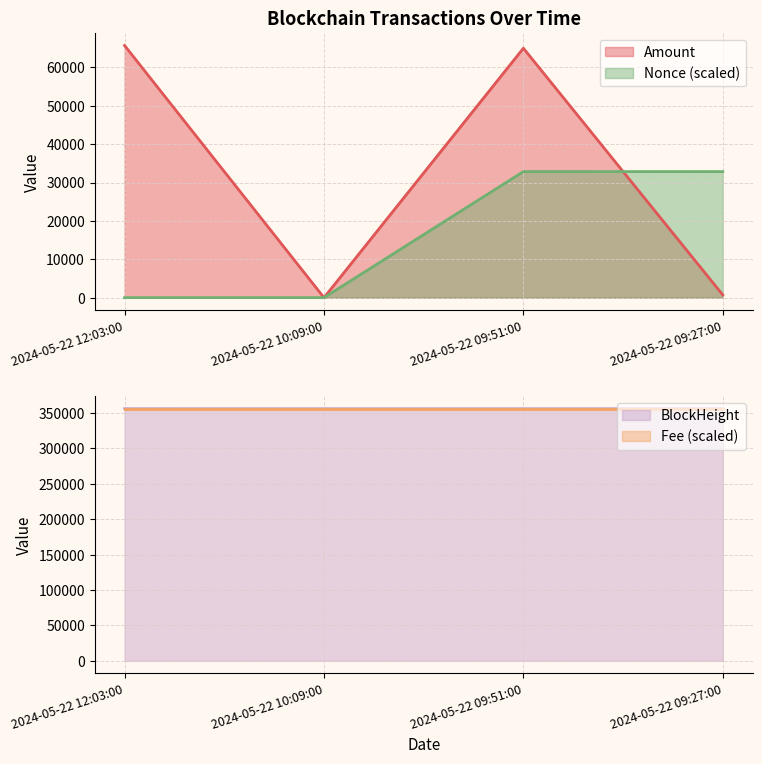

At which label does BlockHeight first exceed 356136?

2024-05-22 12:03:00